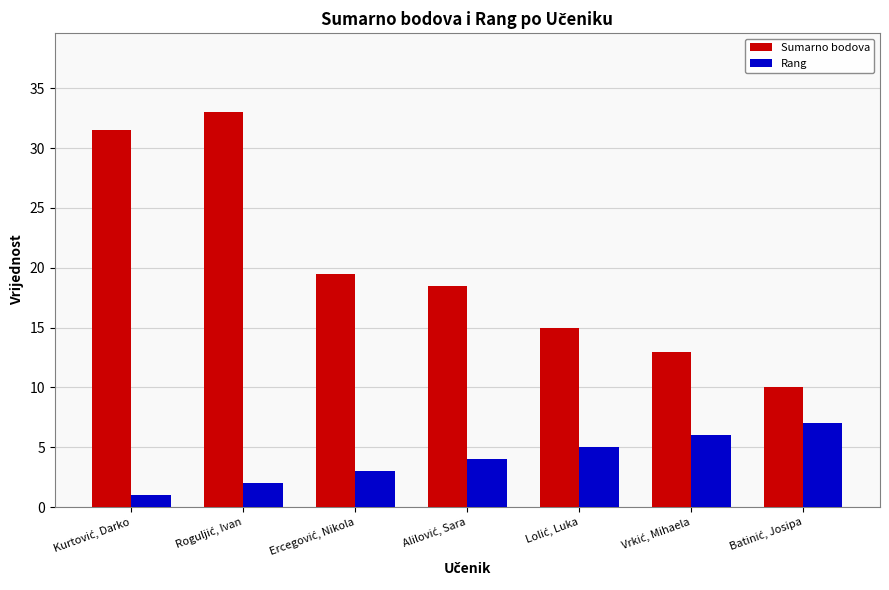

Which series has the largest total across all categories?

Sumarno bodova